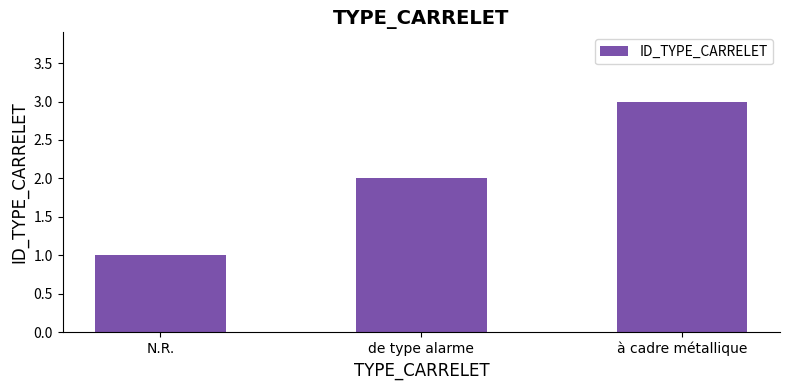

What is the value of the 1st bar from the left?

1